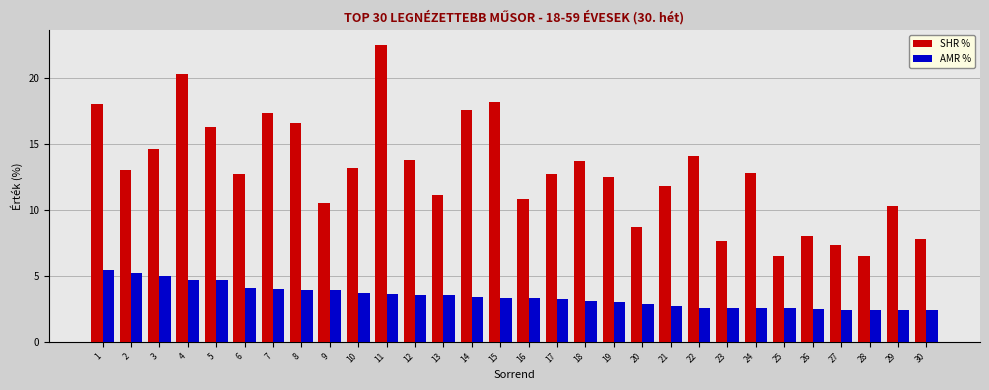

How many series are shown in this chart?

2